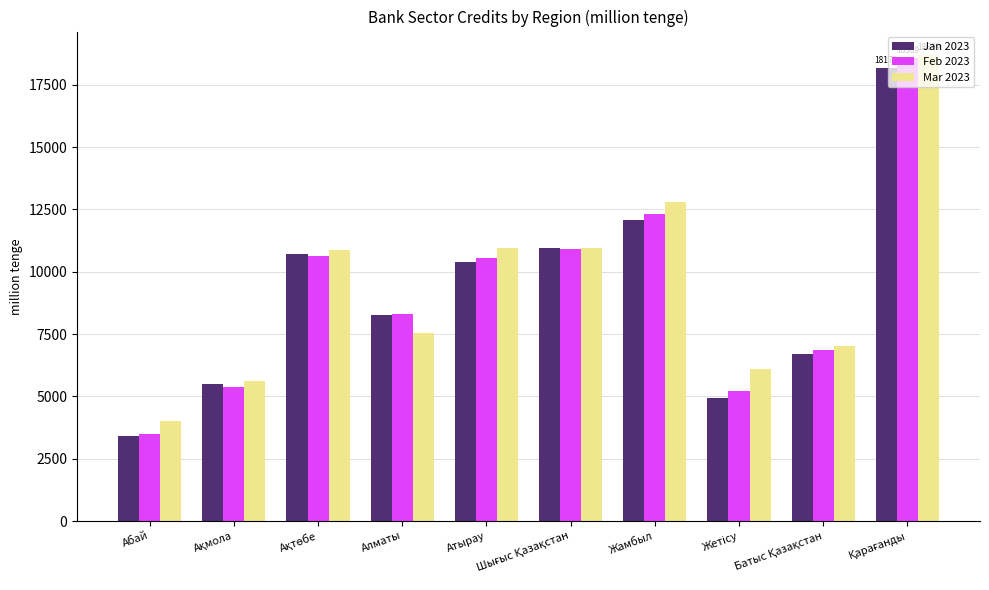

What are all the series names shown in the legend?

Jan 2023, Feb 2023, Mar 2023